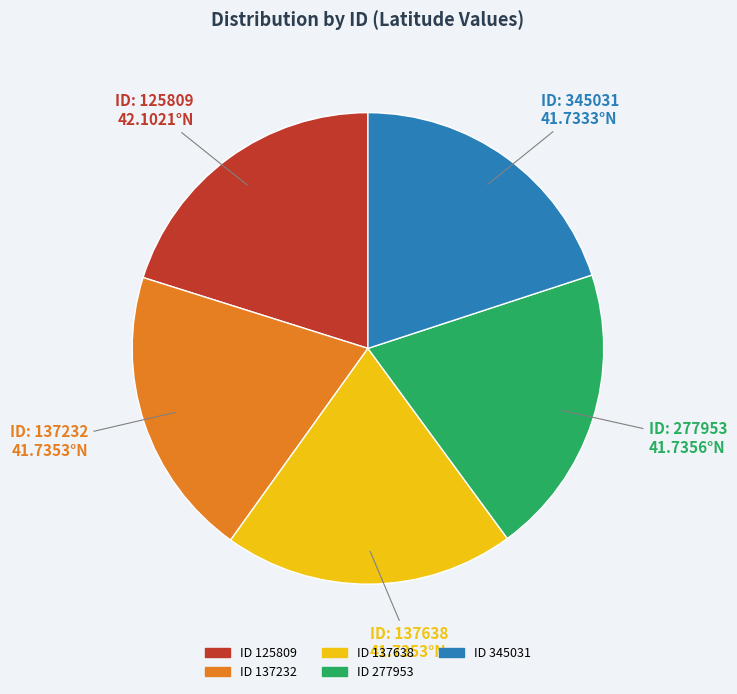

Is there any slice that represents more than half of the pie?

No